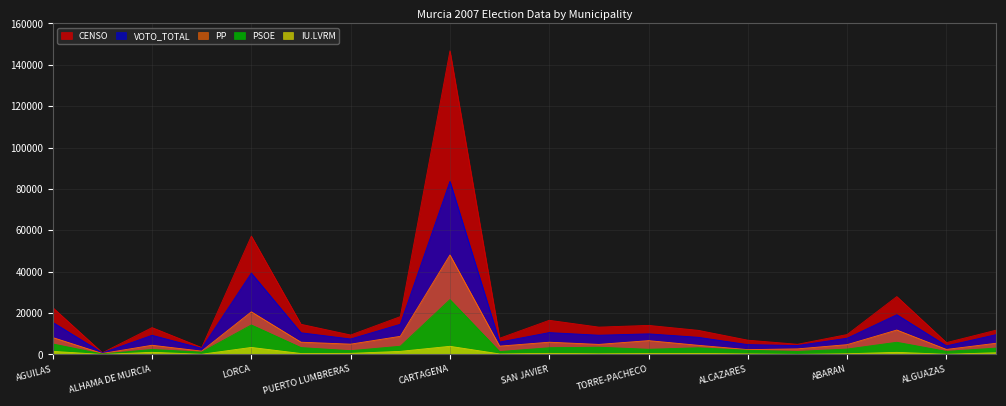

At which category does VOTO_TOTAL reach its first local valley?

ALEDO